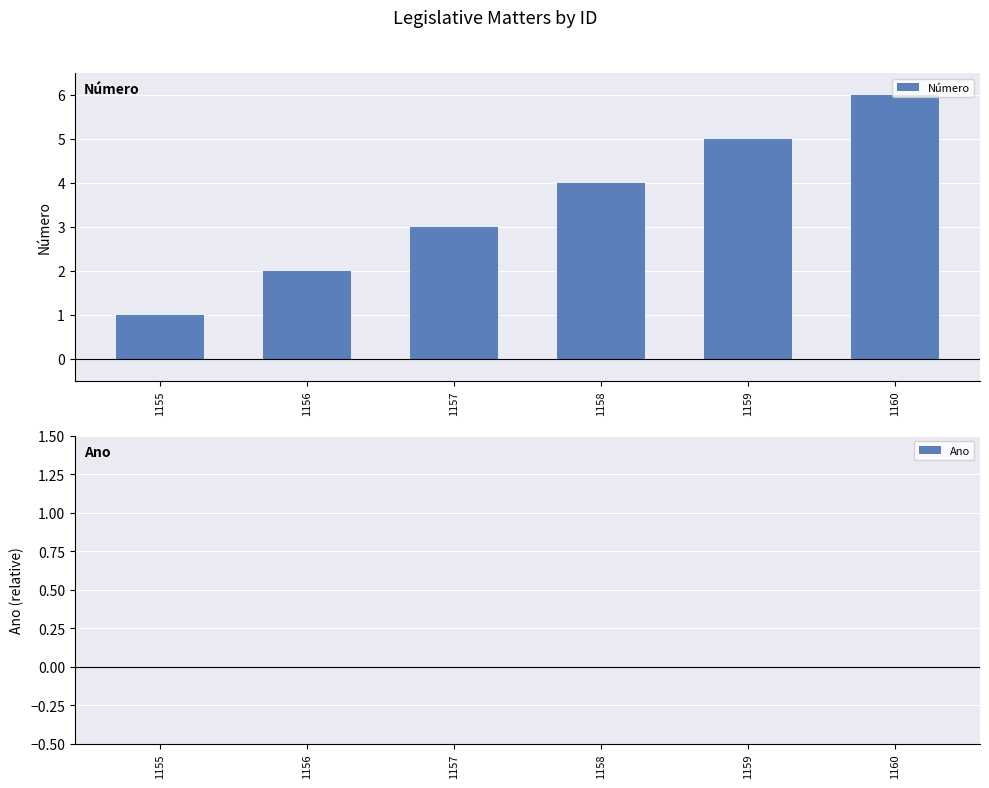

Rank the categories by value from lowest to highest.

1155, 1156, 1157, 1158, 1159, 1160